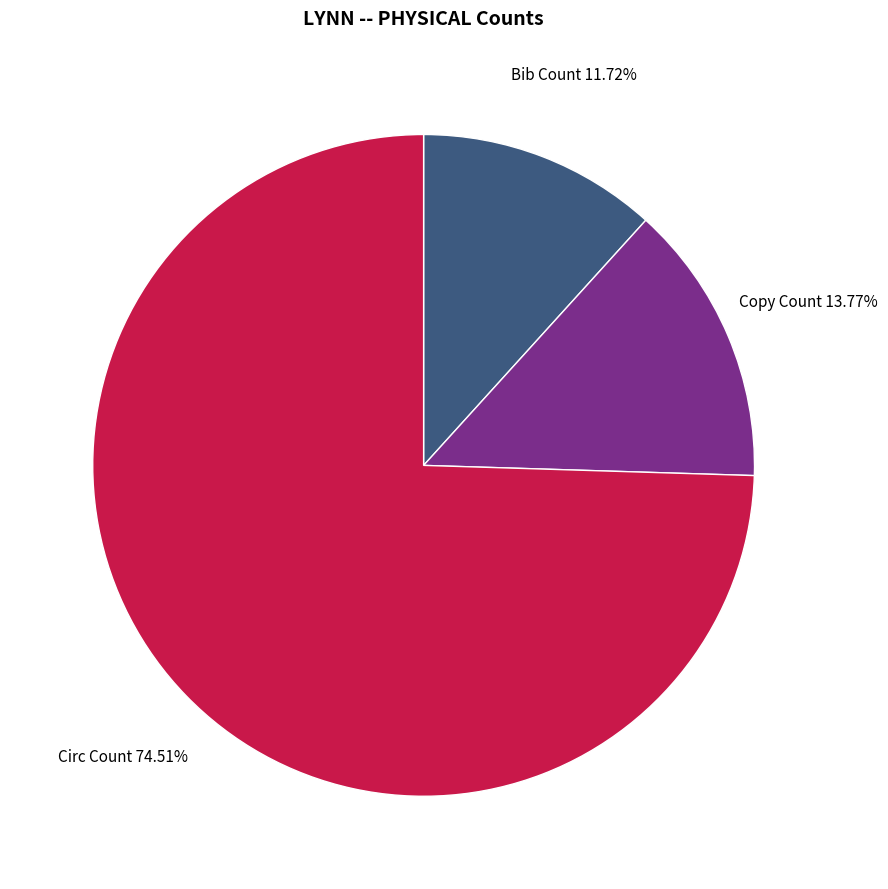

Is there any slice that represents more than half of the pie?

Yes